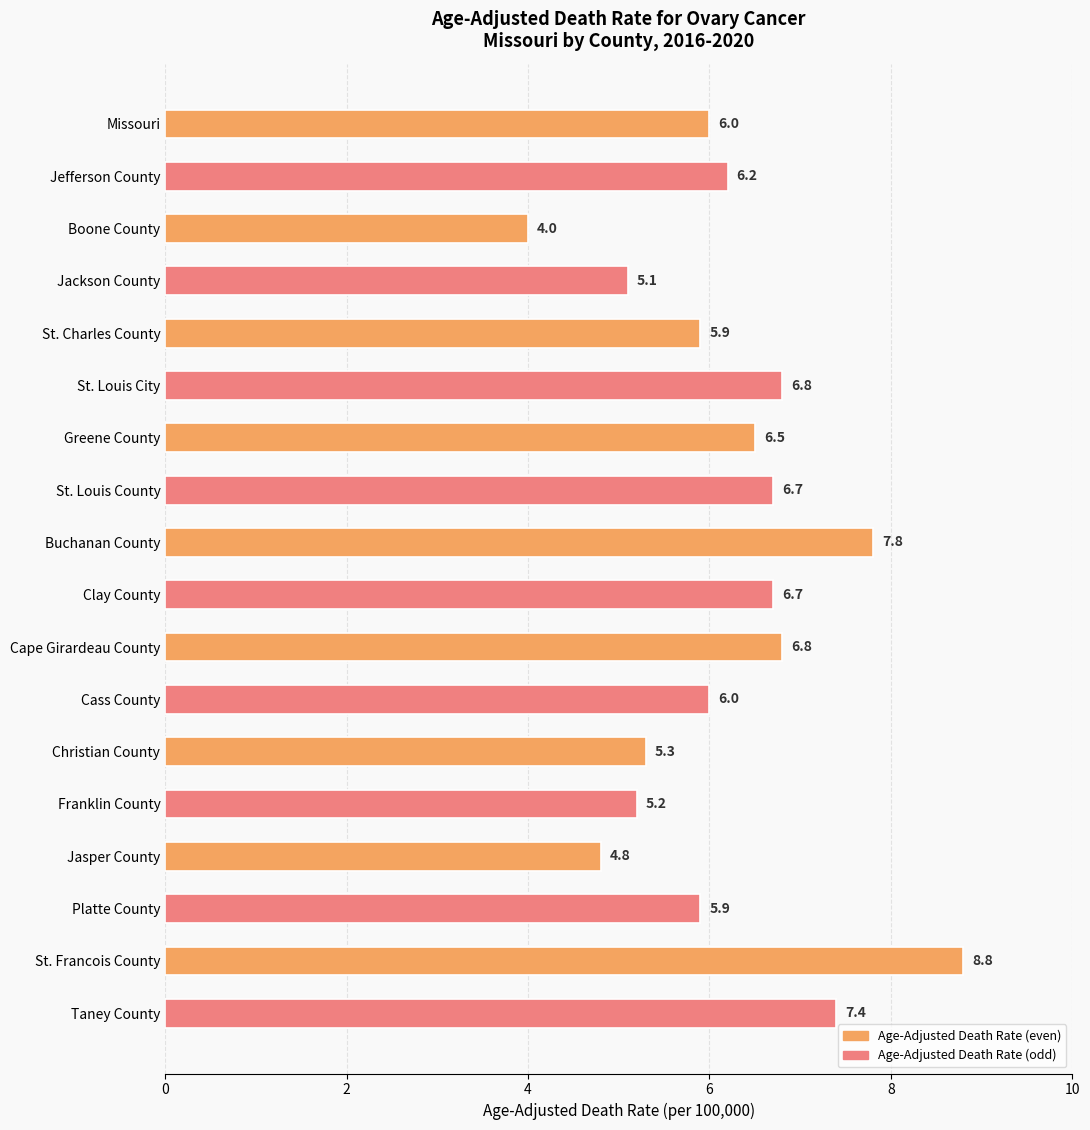

How many bars are there in total?

18